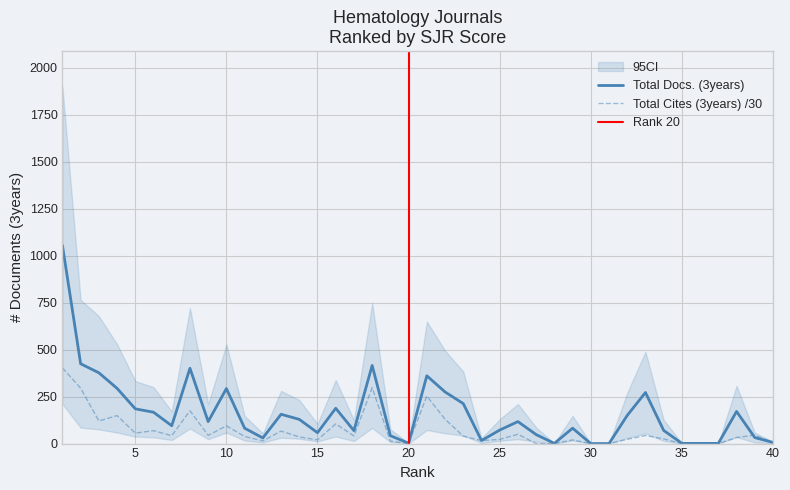

Which series has the largest total across all categories?

Total Docs. (3years)